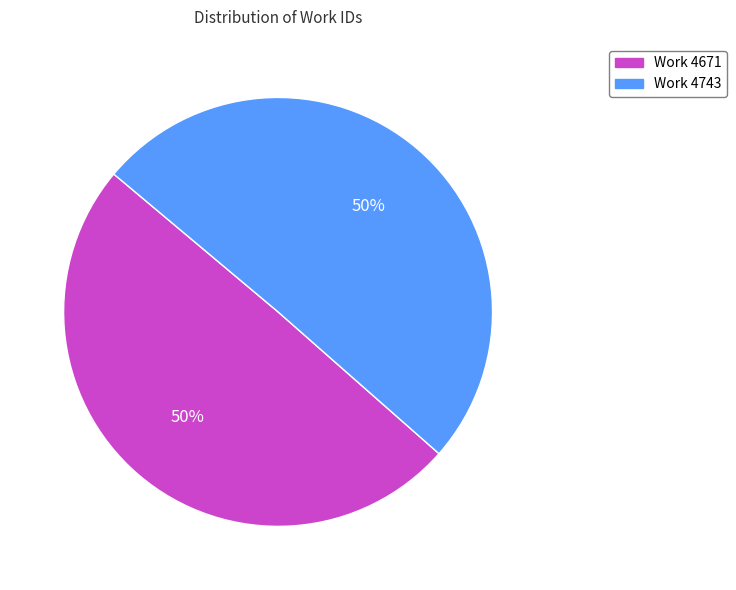

True or false: Work 4671 accounts for 63% of the total.

False